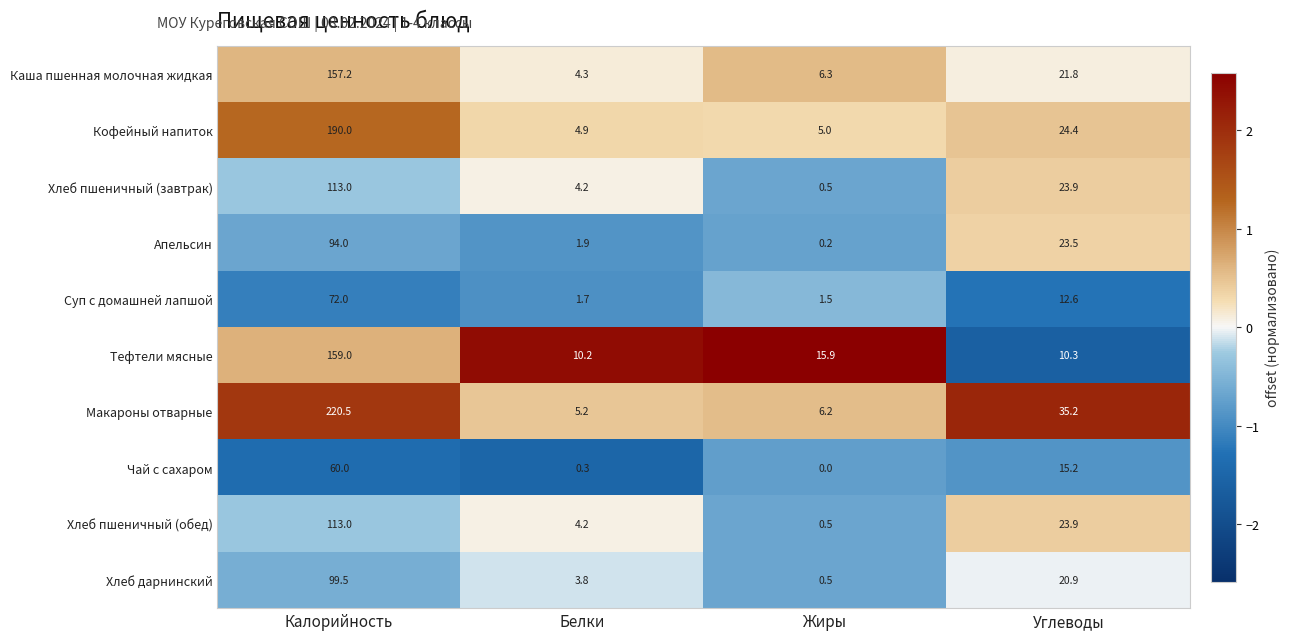

Where does the Каша пшенная молочная жидкая series first go above 21?

Калорийность